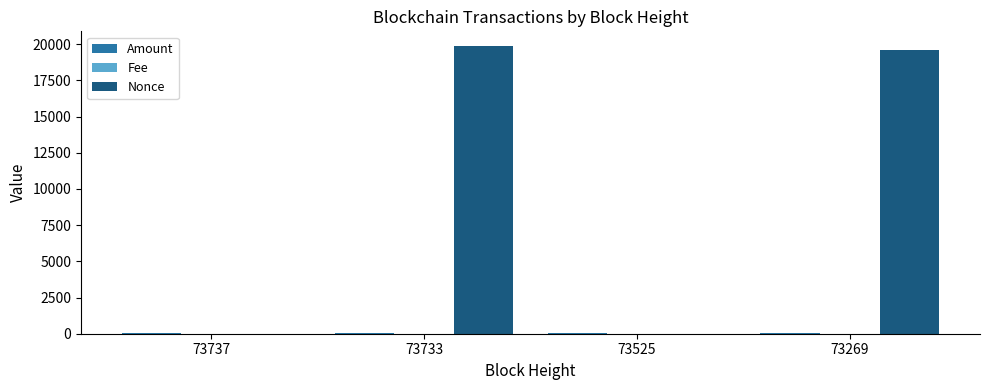

What is the total value across all series at 73269?

19646.9